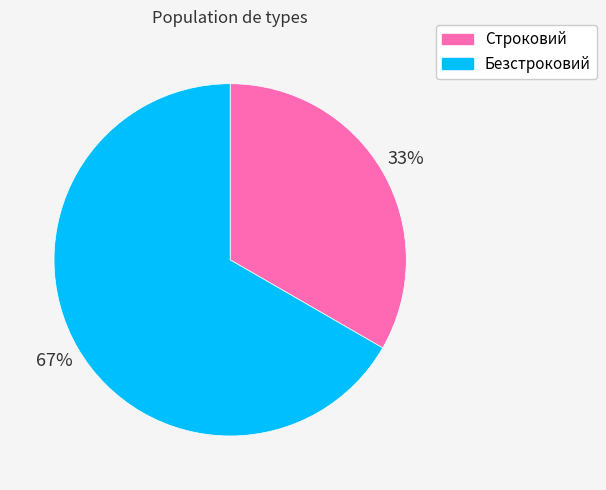

Rank the categories by value from lowest to highest.

Строковий, Безстроковий